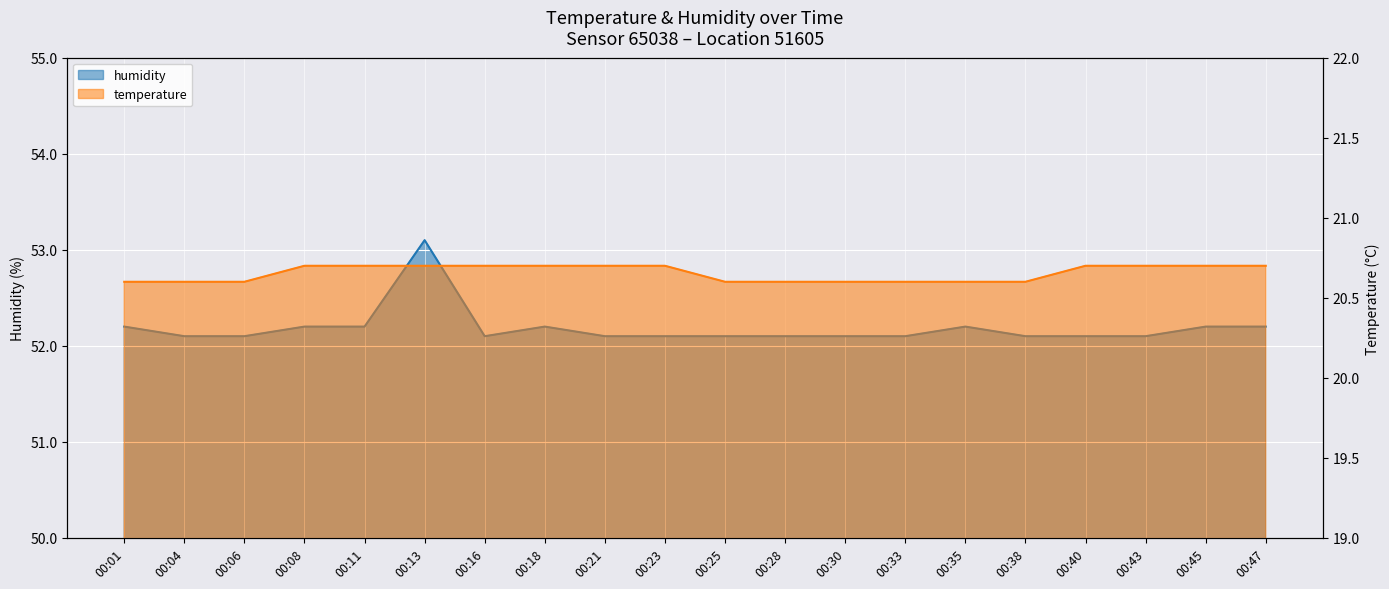

What is the sum of the temperature values at 00:01 and 00:11?

41.3